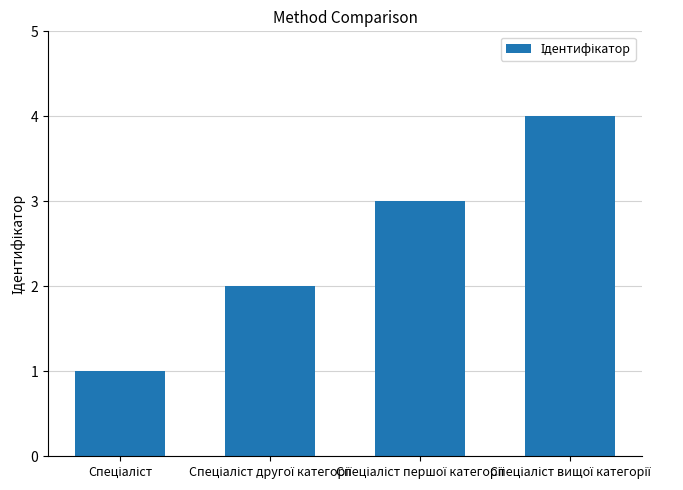

What is the sum of all values?

10